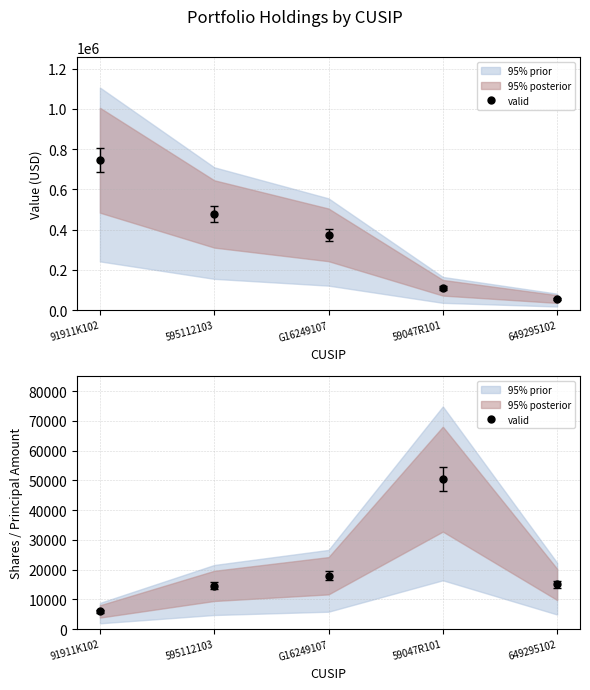

The value at 595112103 is 25873. True or false?

False